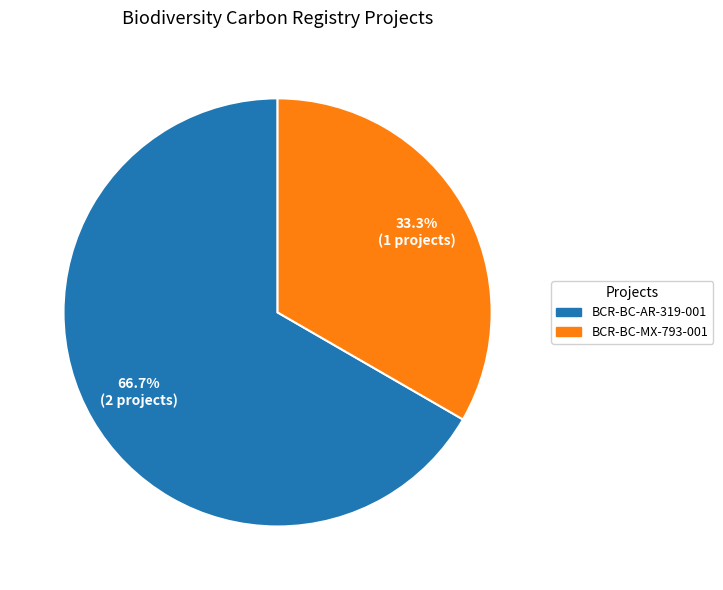

Between BCR-BC-AR-319-001 and BCR-BC-MX-793-001, which is larger?

BCR-BC-AR-319-001